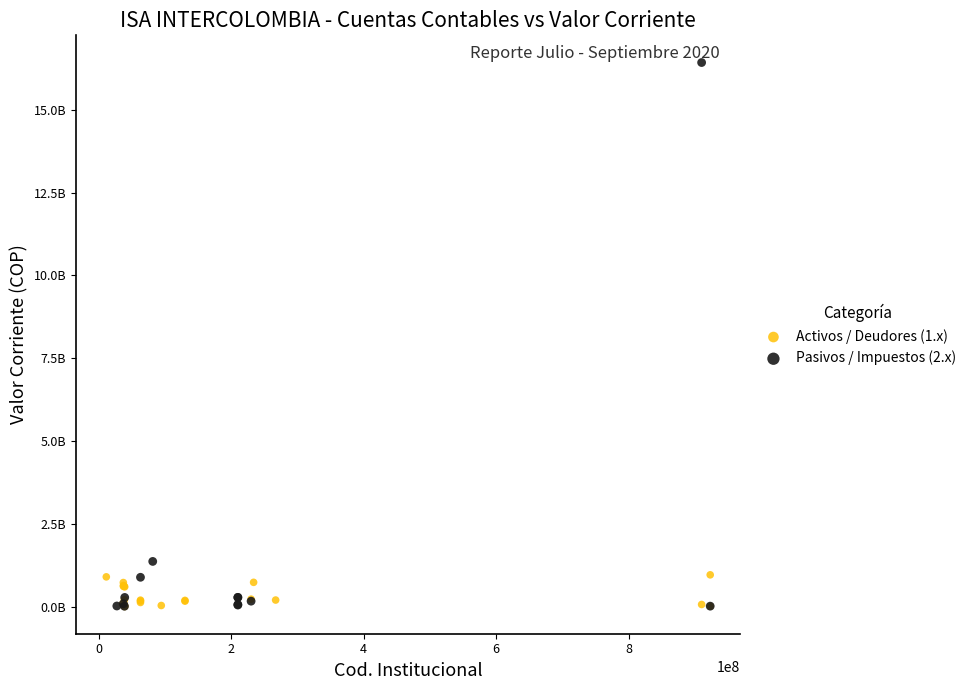

What are all the series names shown in the legend?

Activos / Deudores (1.x), Pasivos / Impuestos (2.x)